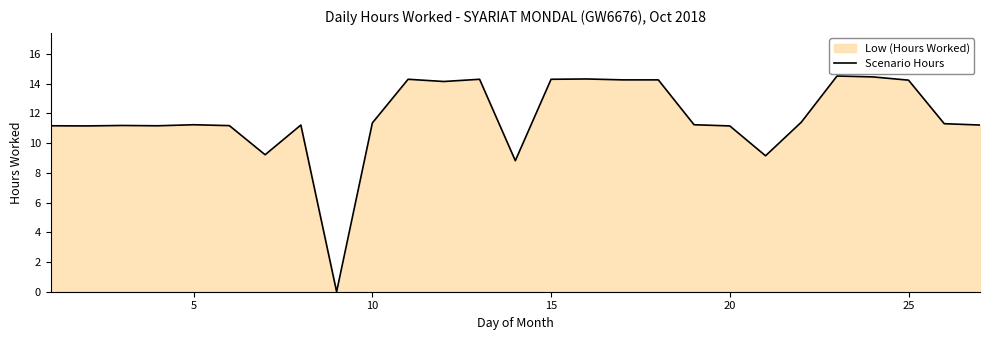

What is the greatest value displayed?

14.5